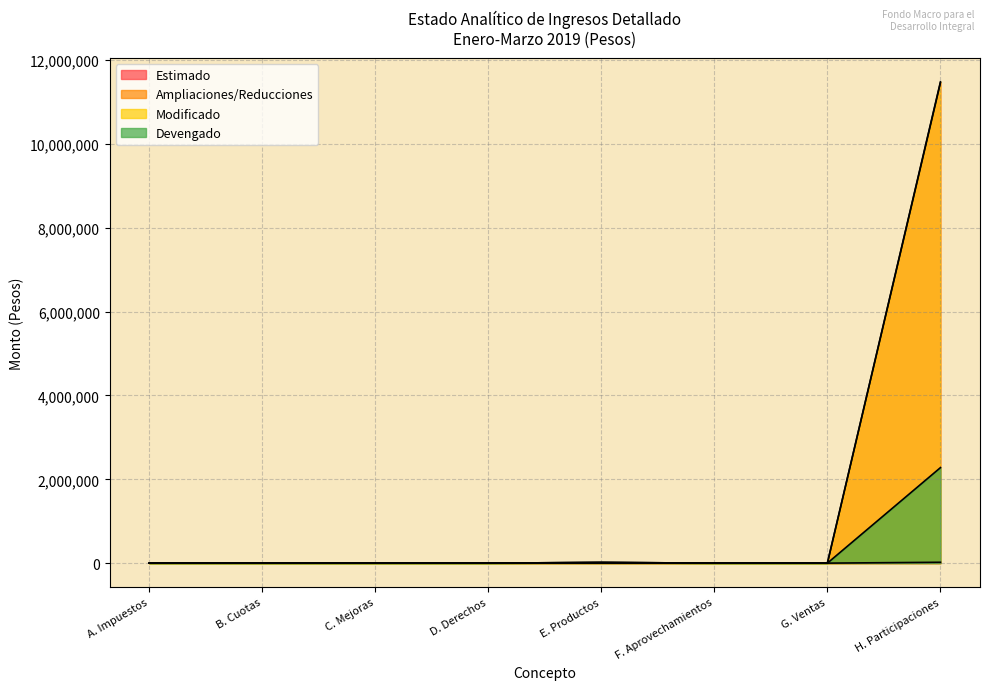

Does the chart display data point markers on the line(s)?

No